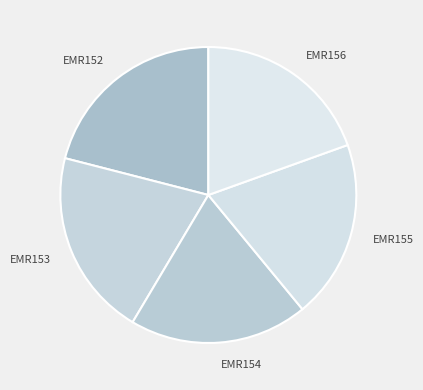

What is the ratio of the value at EMR153 to the value at EMR152?

1.0